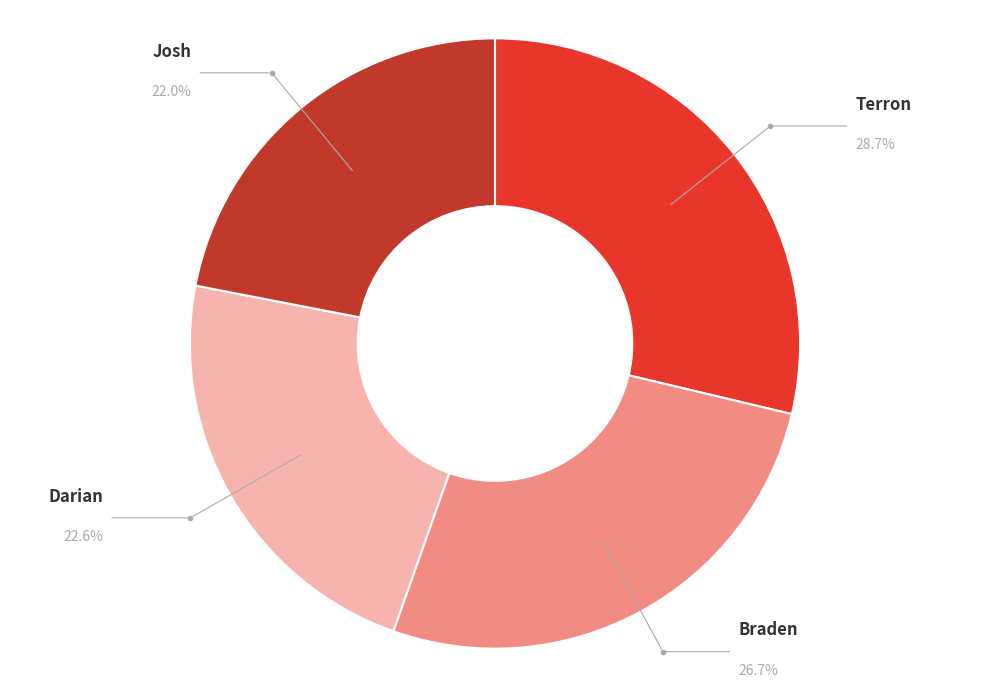

Is there any slice that represents more than half of the pie?

No